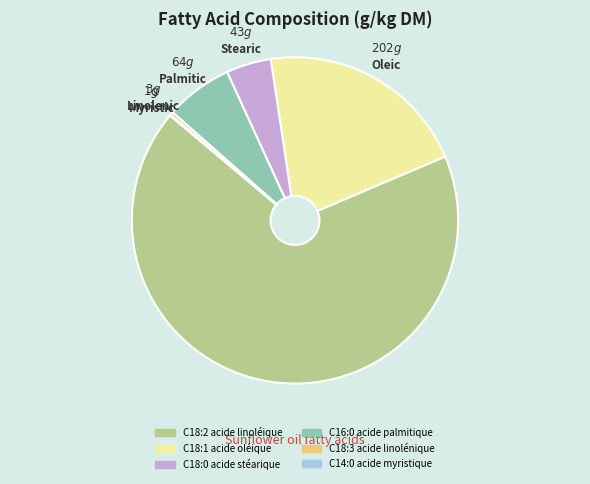

The C16:0 acide palmitique slice represents 1% of the pie. True or false?

False